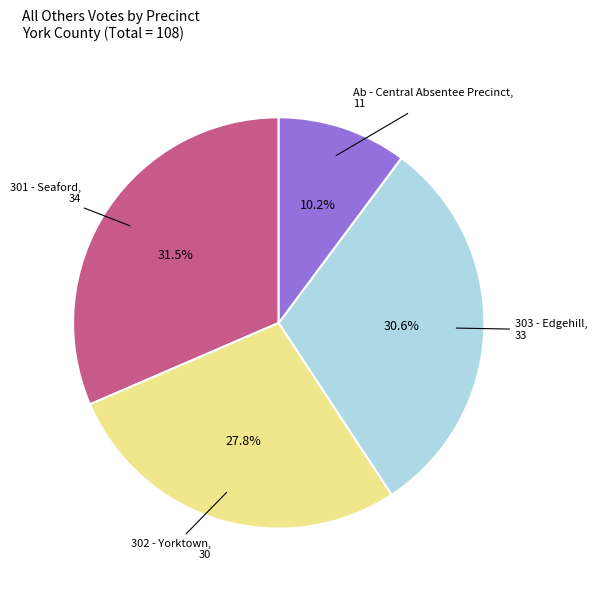

Does any single category account for the majority?

No